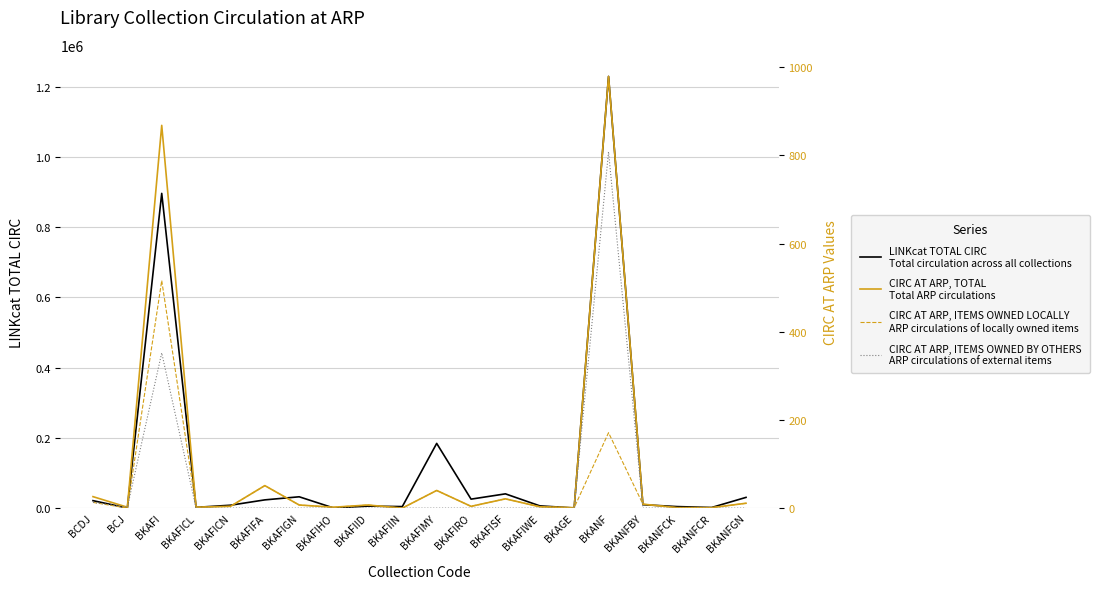

At BKAFIMY, list the series in order from largest to smallest.

LINKcat TOTAL CIRC
Total circulation across all collections, CIRC AT ARP, TOTAL
Total ARP circulations, CIRC AT ARP, ITEMS OWNED LOCALLY
ARP circulations of locally owned items, CIRC AT ARP, ITEMS OWNED BY OTHERS
ARP circulations of external items